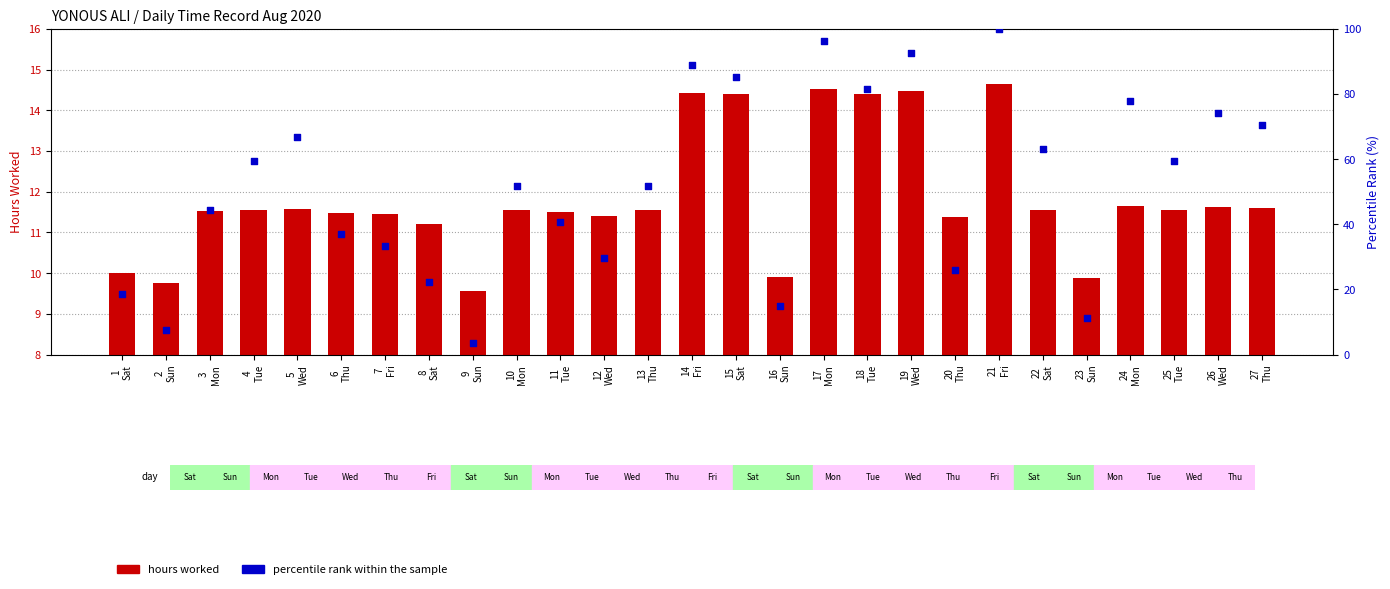

What are all the series names shown in the legend?

hours worked, percentile rank